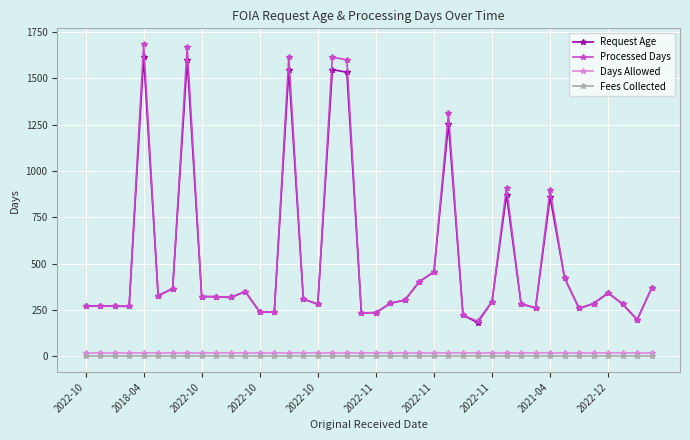

Which series has the largest range (max minus min)?

Processed Days